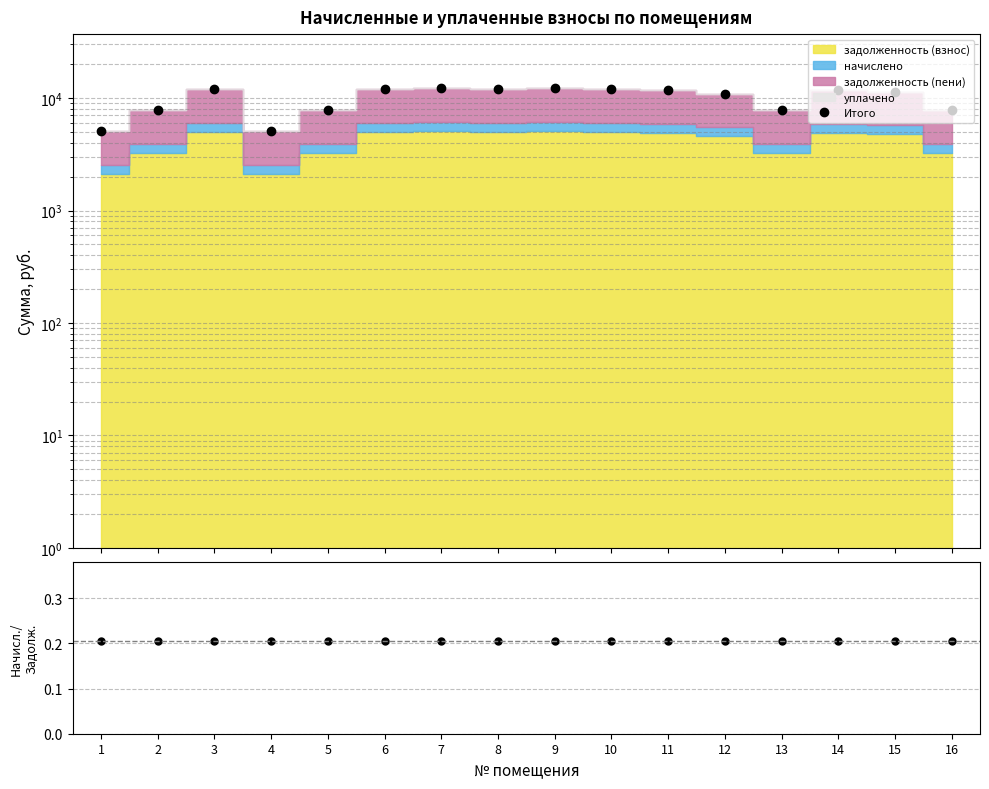

The Итого series shows 11932.0 at 3. True or false?

True